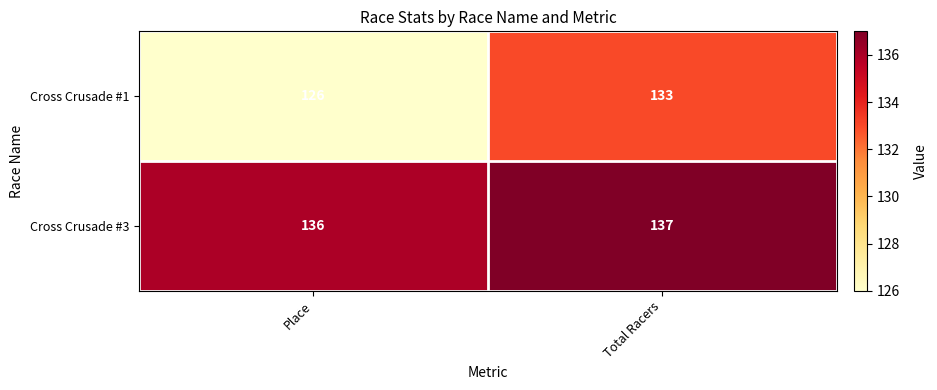

What is the total value across all series at Total Racers?

270